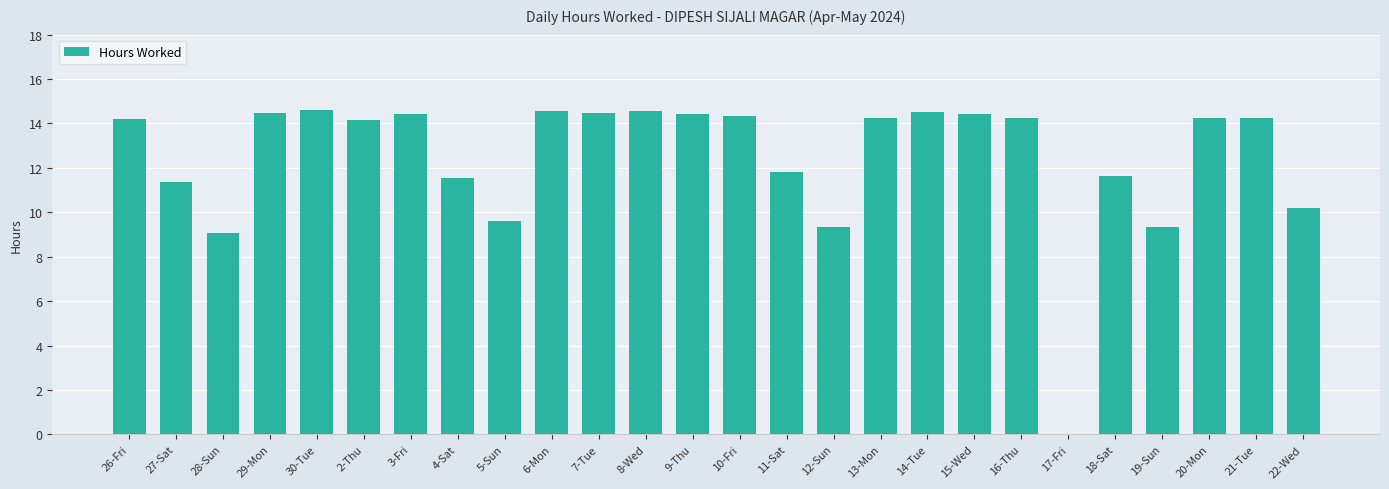

At which label does the data first exceed 14?

26-Fri